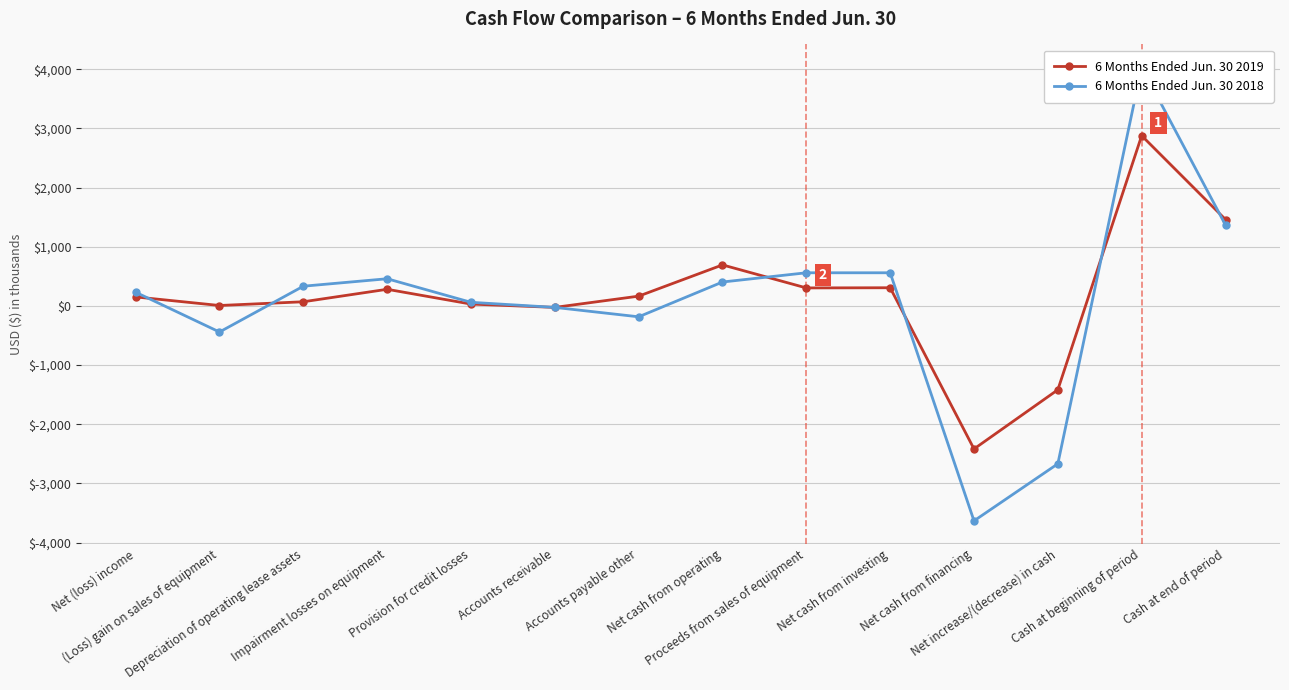

How many times do 6 Months Ended Jun. 30 2019 and 6 Months Ended Jun. 30 2018 cross each other?

6